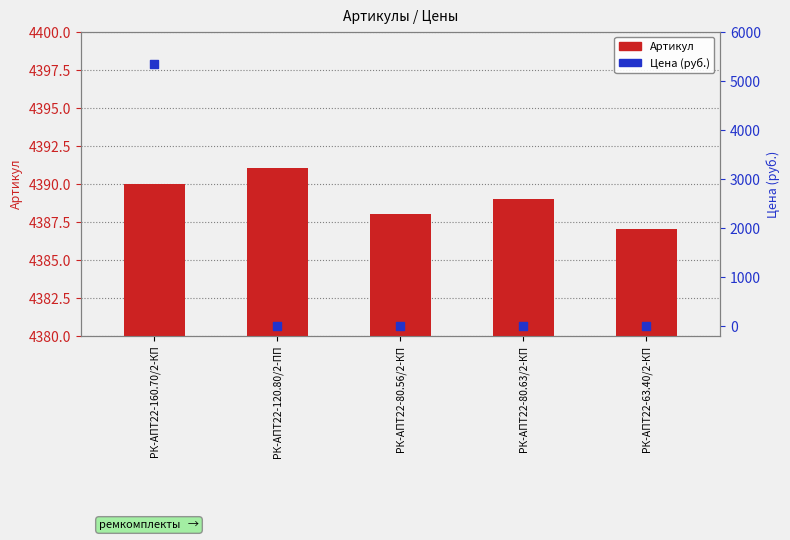

What are all the series names shown in the legend?

Артикул, Цена (руб.)